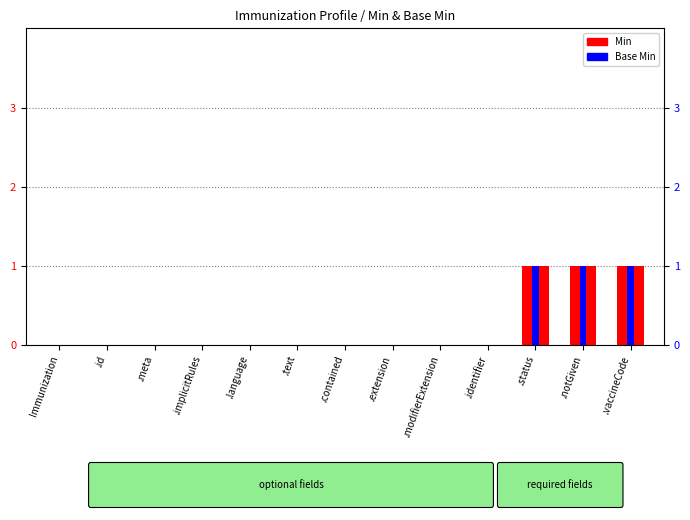

What is the label of the 6th bar from the right?

.extension